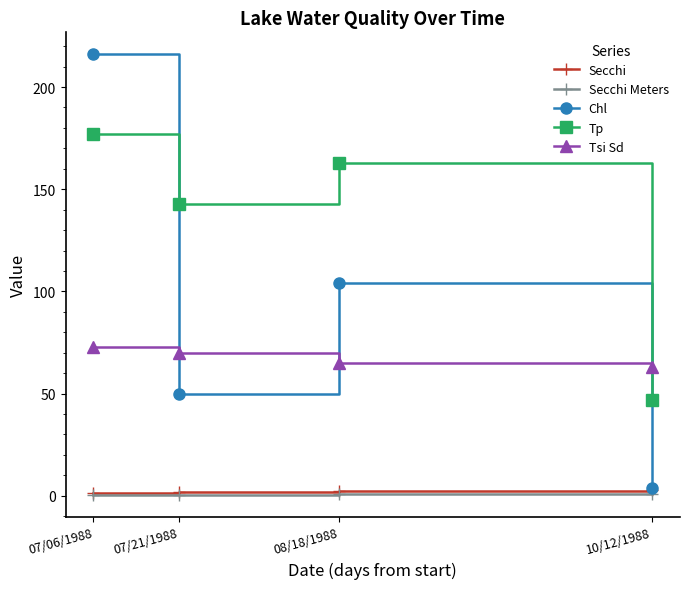

At which category does Chl reach its first local peak?

08/18/1988